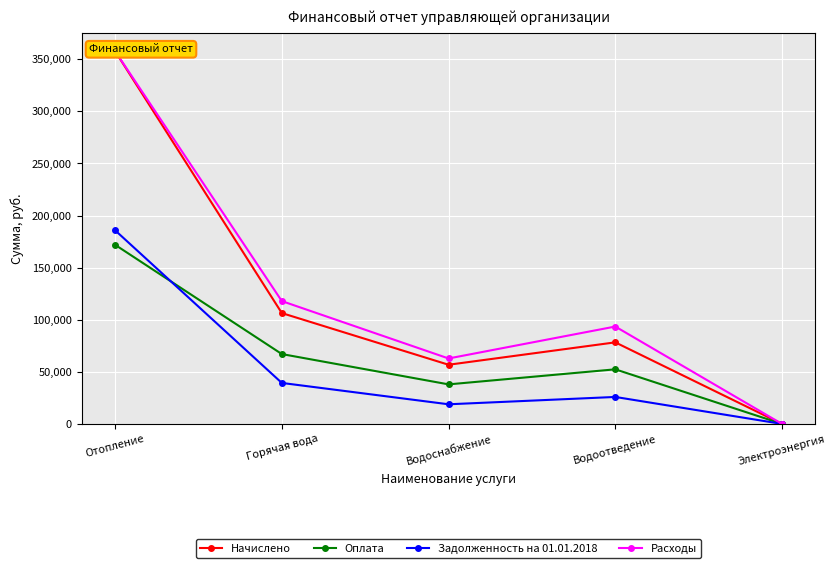

What is the maximum value for Оплата?

171896.5